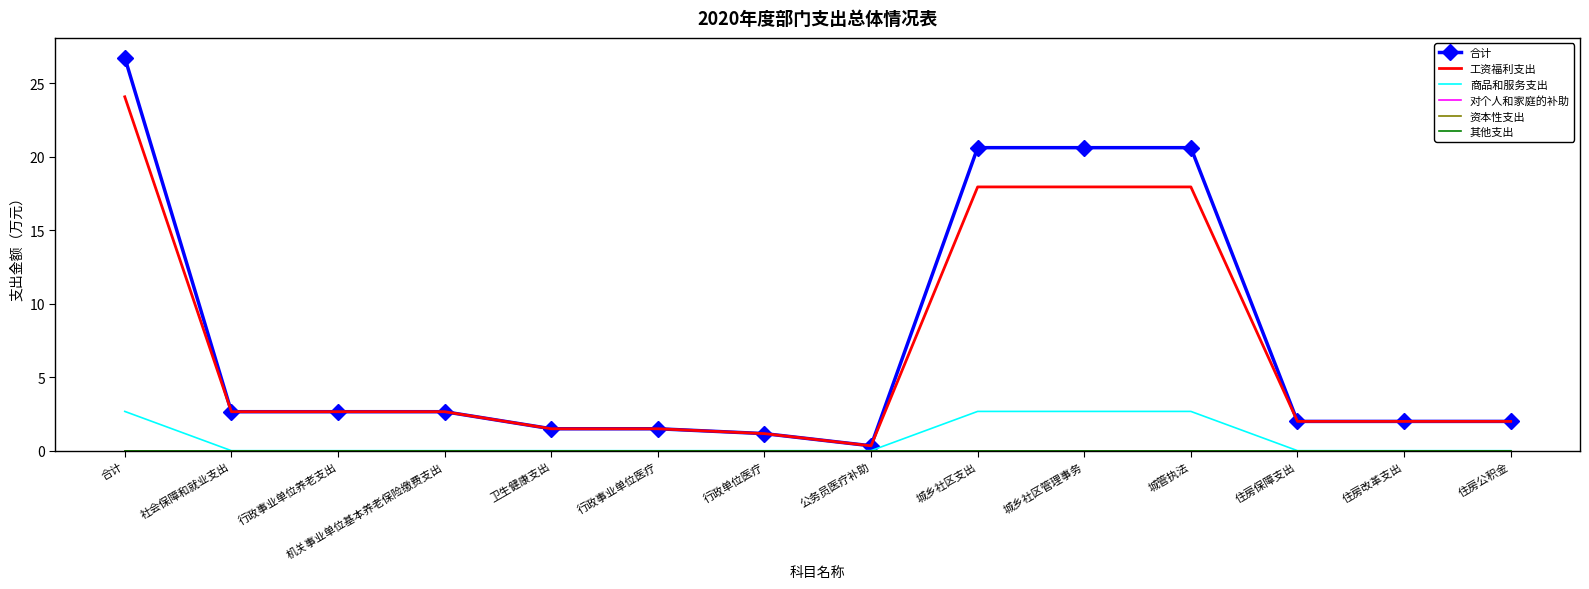

Between 行政事业单位养老支出 and 住房保障支出, which is larger?

行政事业单位养老支出